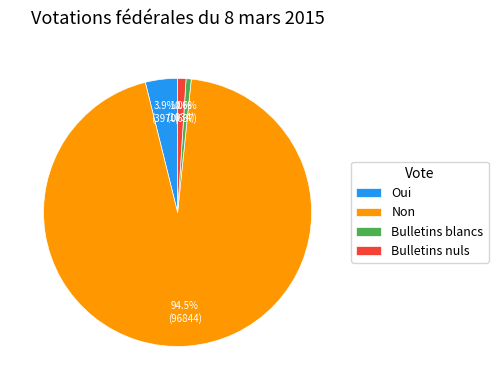

What is the ratio of the value at Non to the value at Bulletins blancs?

152.0